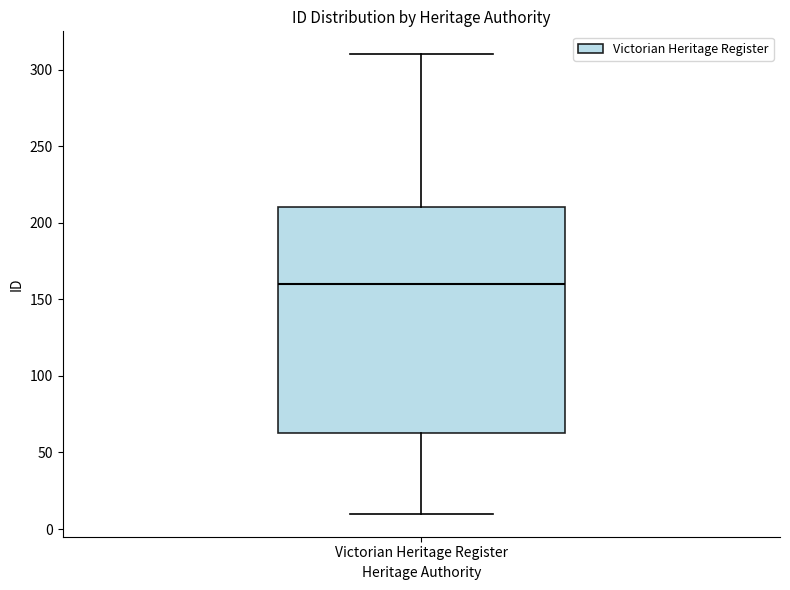

Transcribe this box plot: give where the median line is, the range the box spans, and where the two whiskers end, as read against the y-axis. The values are not printed on the chart, so give them approximately, as read against the axis.

median 160, box 65 to 210, whiskers 10 to 310